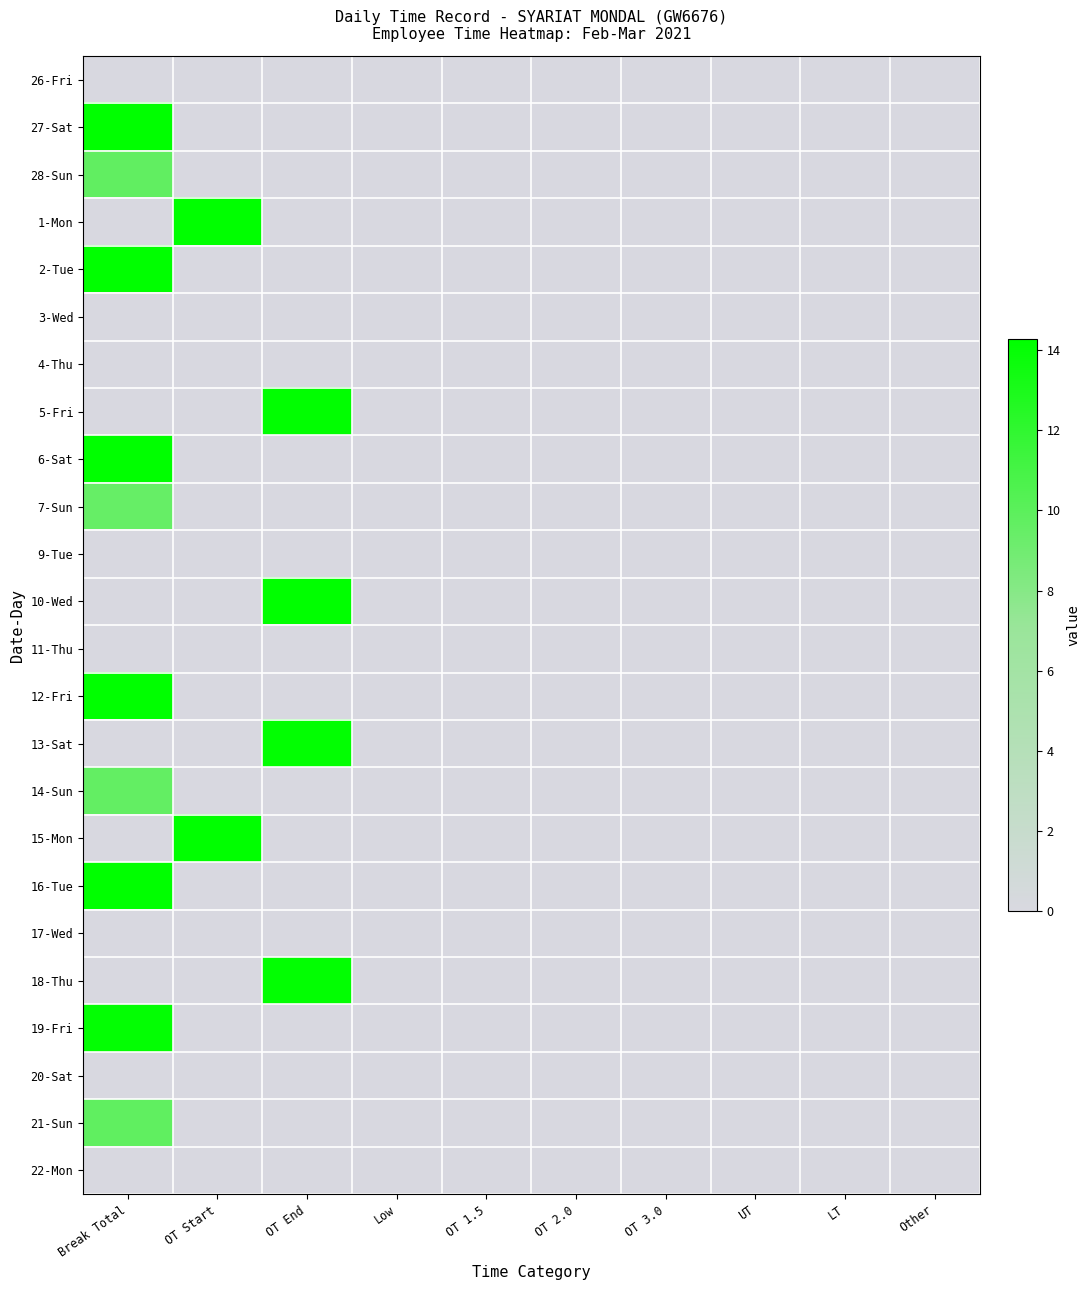

Which series has the largest total across all categories?

12-Fri